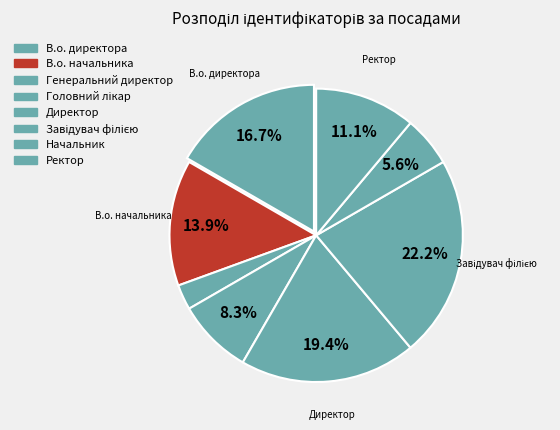

What is the change in value from В.о. начальника to Ректор?

-1